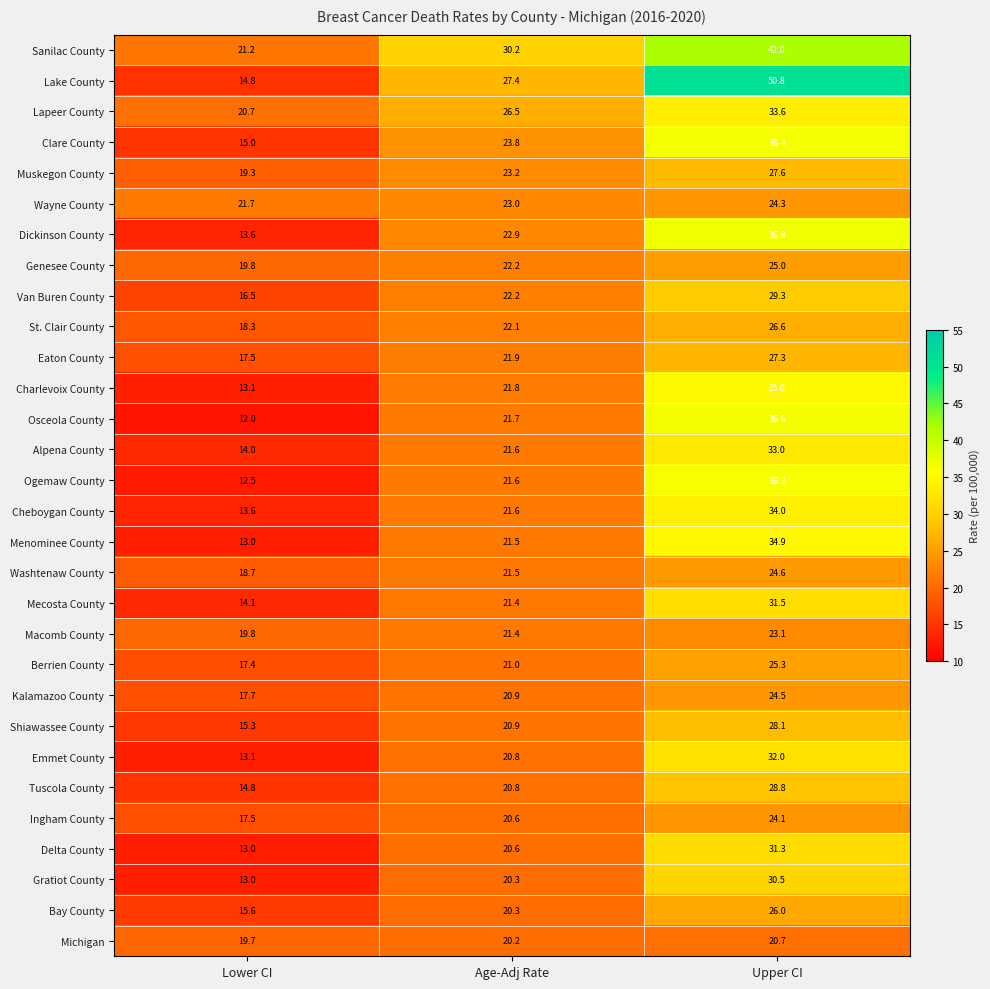

Is the value of Cheboygan County at Upper CI greater than the value of Michigan at Age-Adj Rate?

Yes